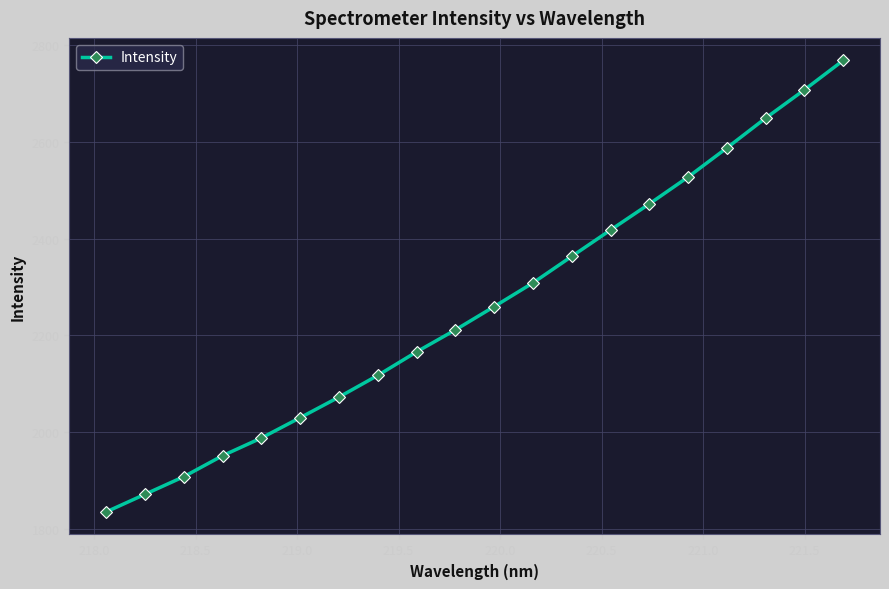

What is the value of the 13th point from the left?

2363.3